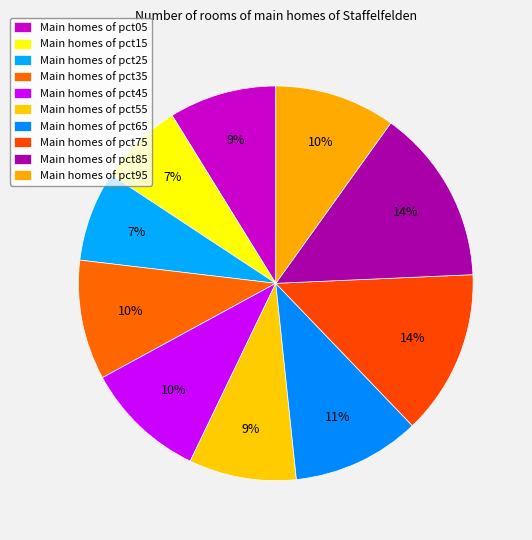

Count the number of slices in the pie.

10